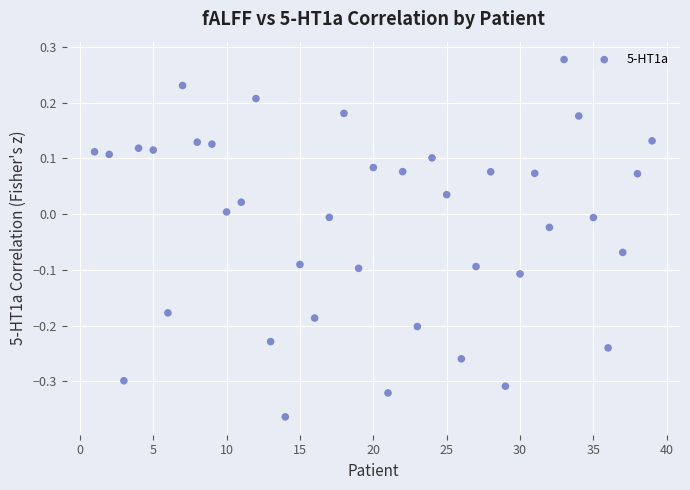

What is the range of Y values (max minus min)?

0.6